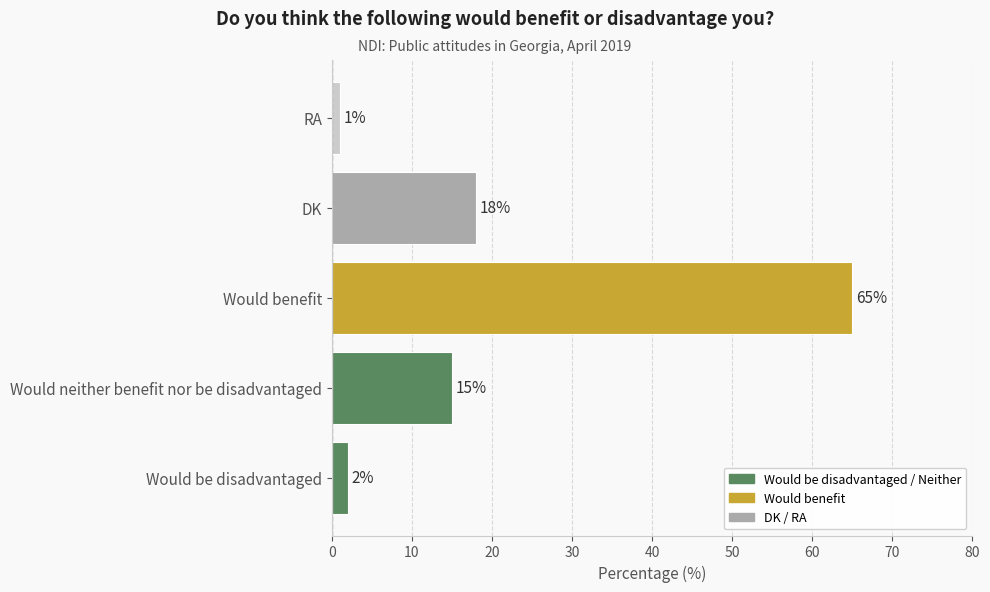

How many data points are less than 15?

2